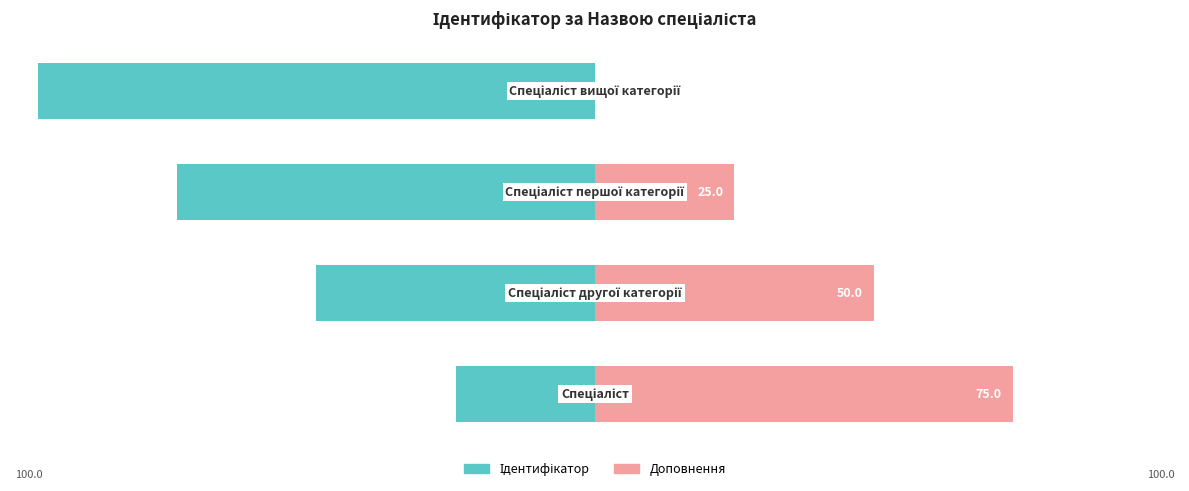

What is the difference between the maximum and minimum values in the Ідентифікатор series?

75